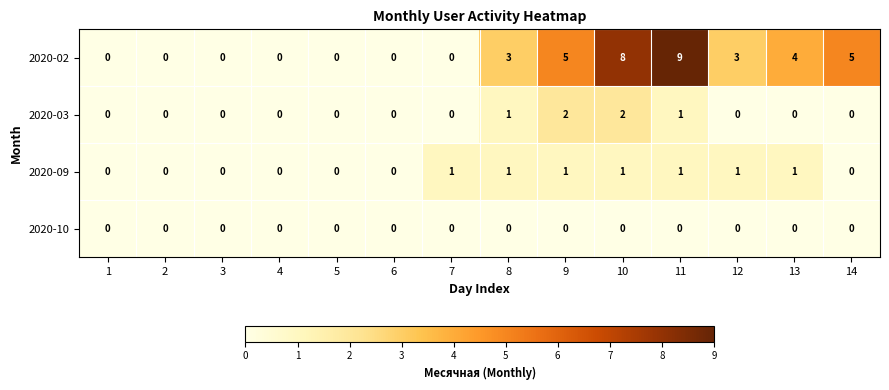

The value of 2020-03 at 1 is 0. True or false?

True